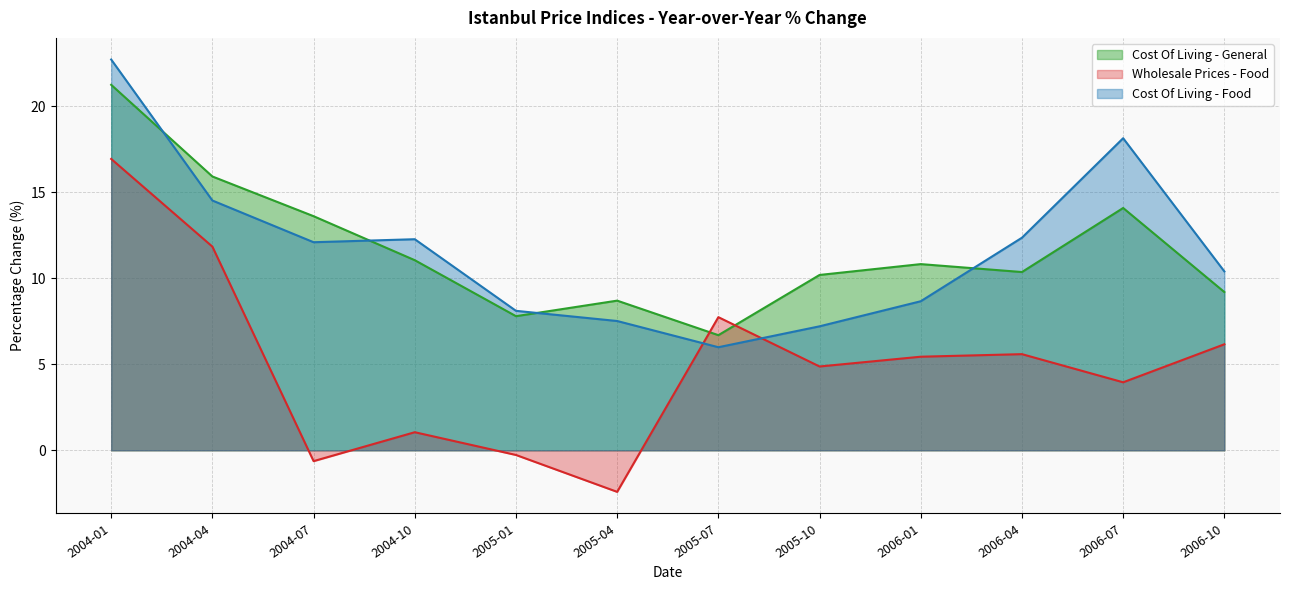

Between which two adjacent categories do Wholesale Prices - Food and Cost Of Living - Food first intersect?

2005-04 and 2005-07